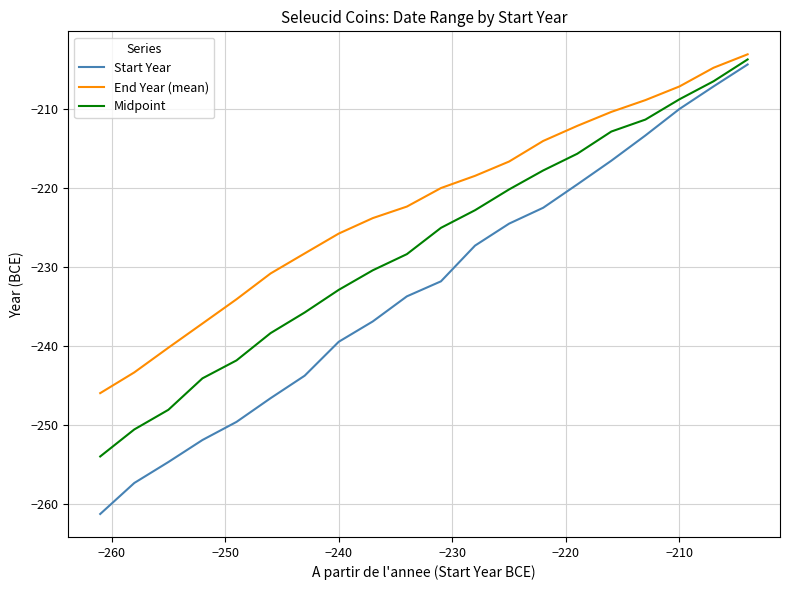

What are all the series names shown in the legend?

Start Year, End Year (mean), Midpoint